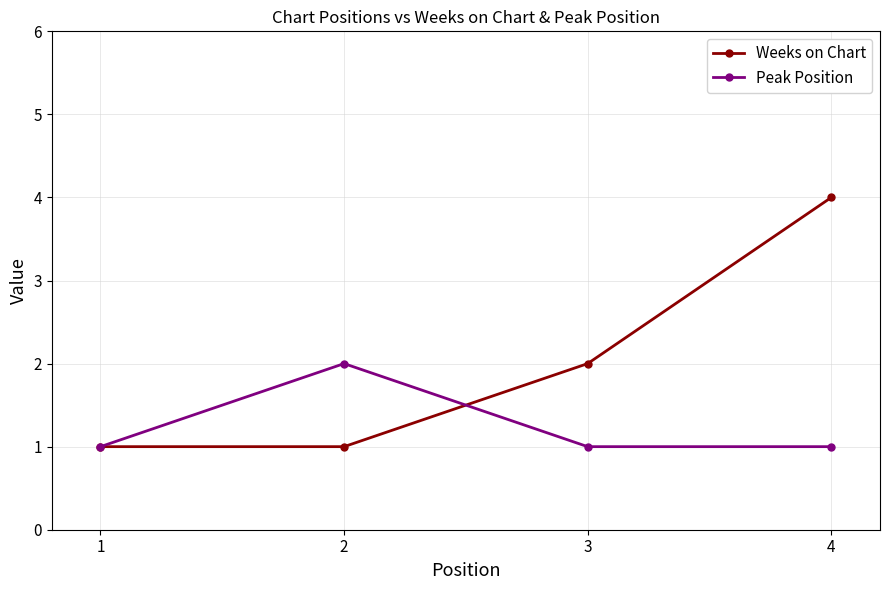

Which series has the largest total across all categories?

Weeks on Chart